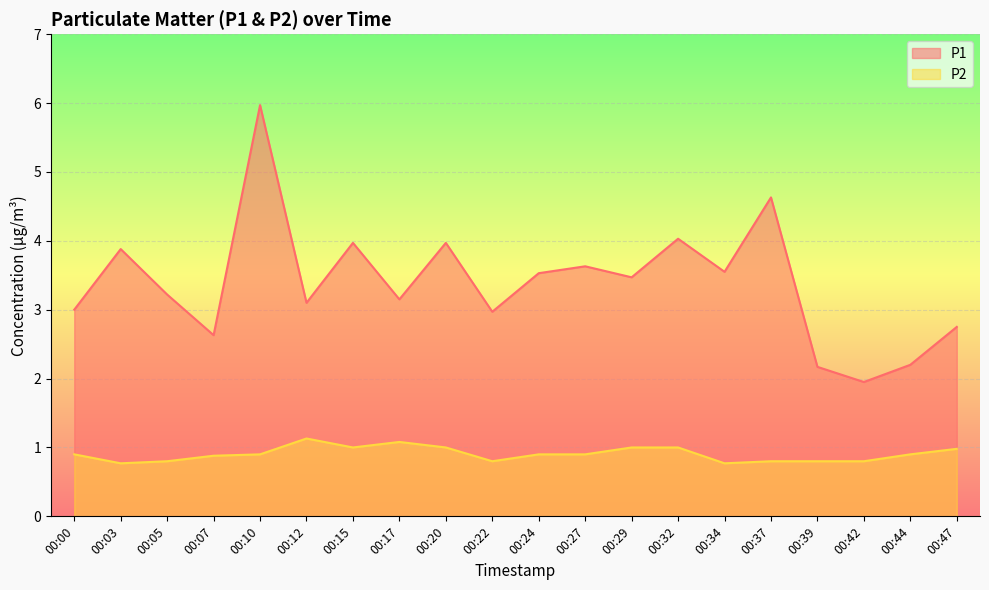

The P1 series shows 2.2 at 00:39. True or false?

True